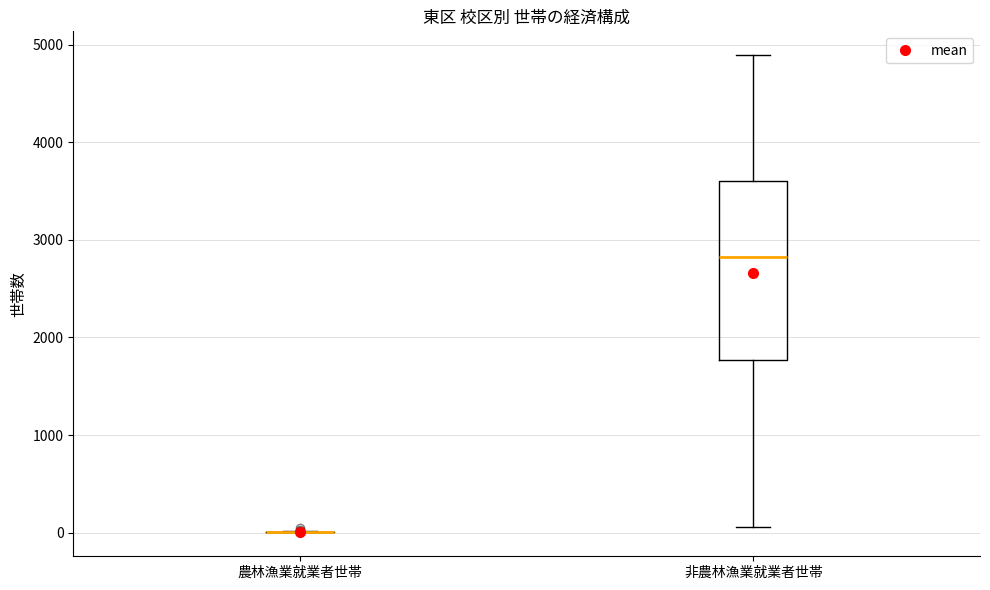

Where does the upper whisker of the box for 非農林漁業就業者世帯 end on the y-axis? The values are not printed on the chart, so give them approximately, as read against the axis.

4900